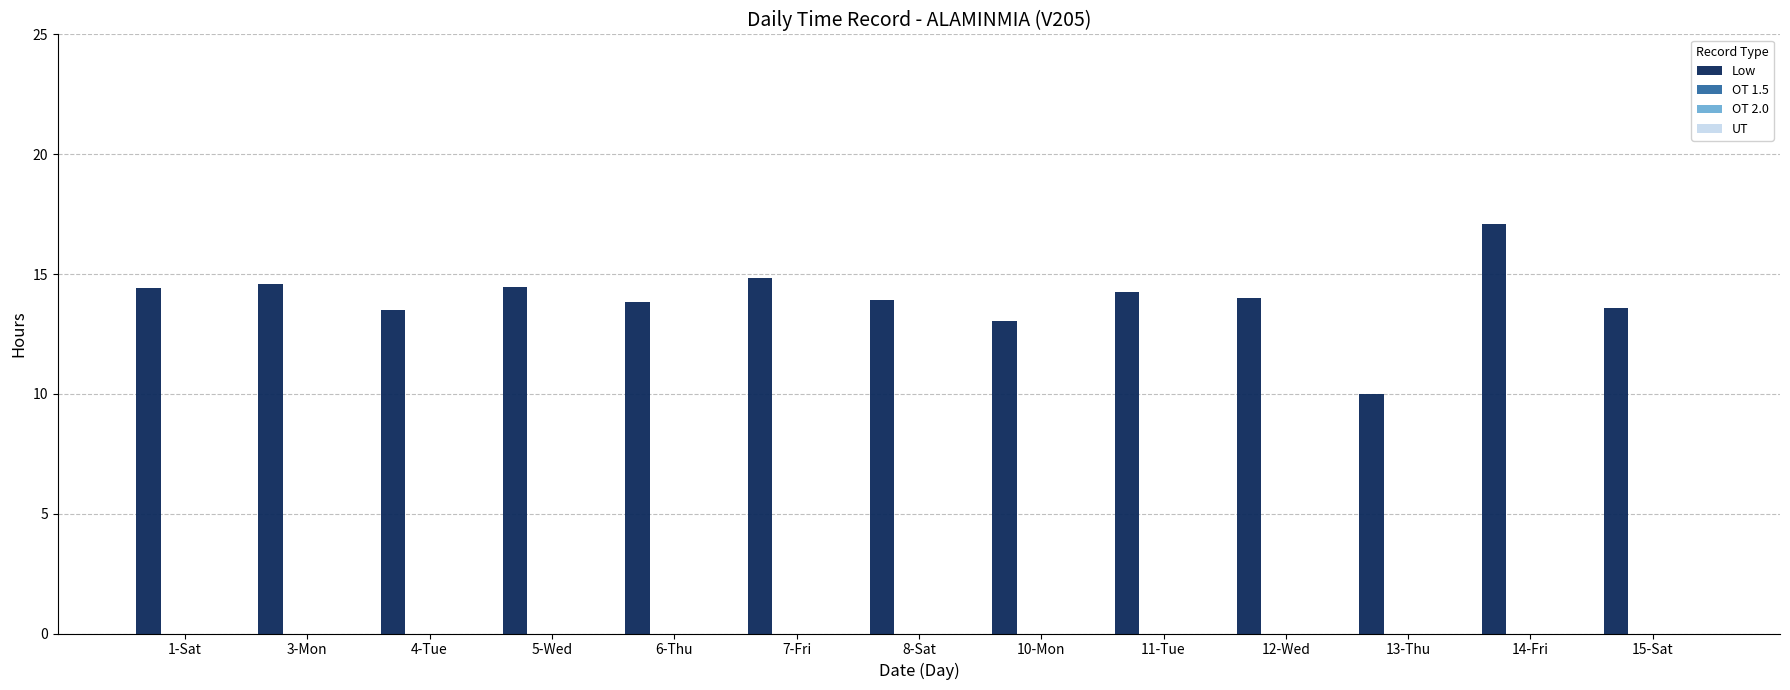

What is the sum of all values?

181.6